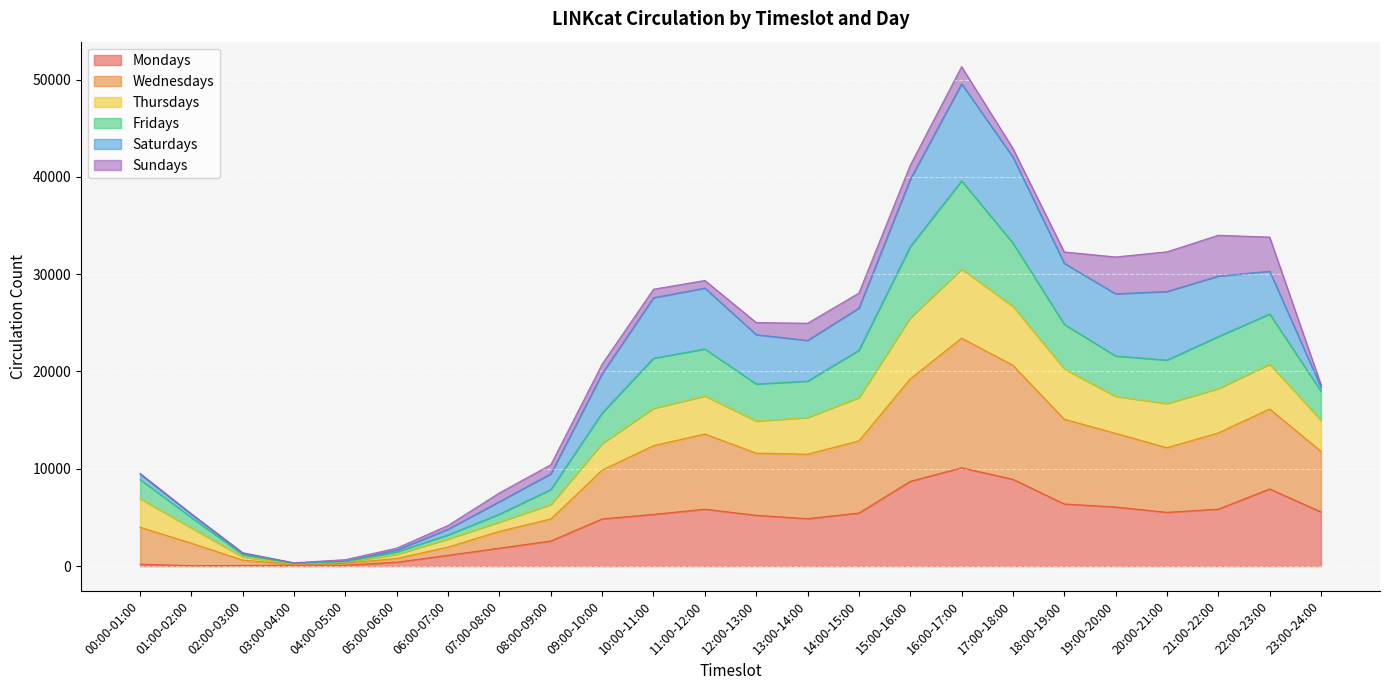

Is the value of Thursdays at 11:00-12:00 greater than the value of Mondays at 02:00-03:00?

Yes